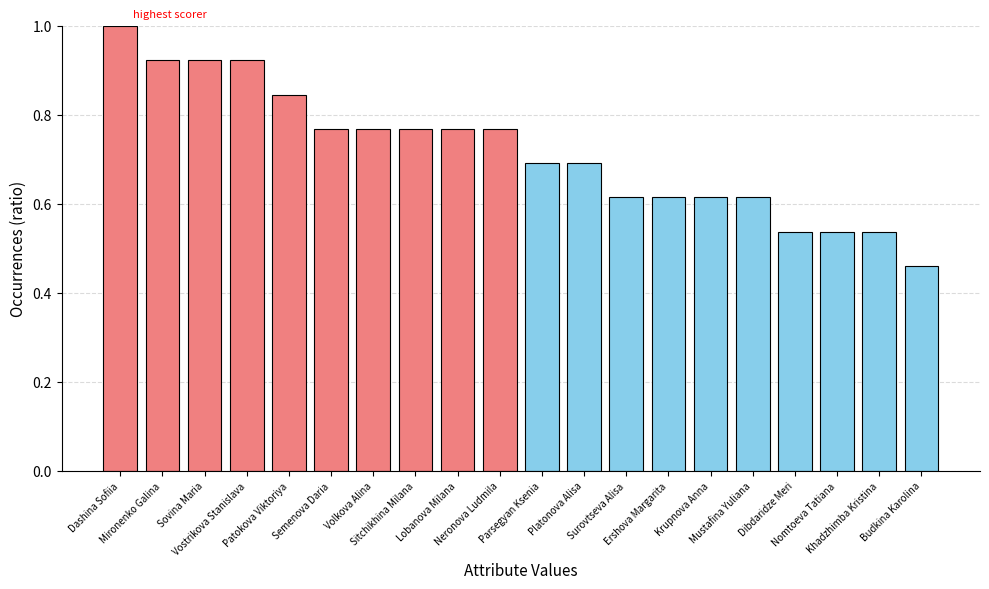

Which label corresponds to the largest value in the chart?

Dashina Sofiia